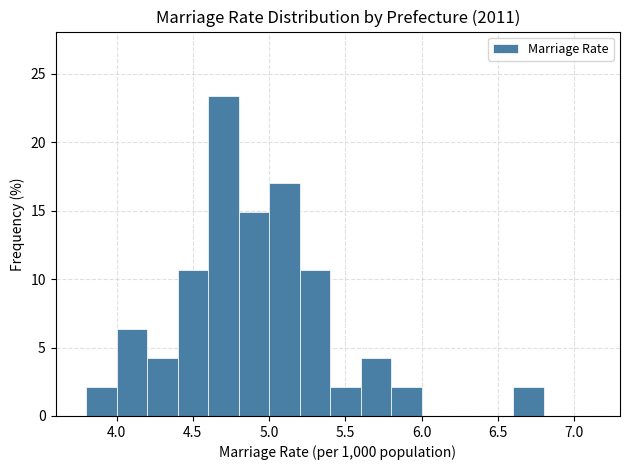

Reading left to right, list every bar in this chart as the range it spans on the x-axis followed by its height. The values are not printed on the chart, so give them approximately, as read against the axis.

3.8 to 4.0: 2.0
4.0 to 4.2: 6.5
4.2 to 4.4: 4.5
4.4 to 4.6: 10.5
4.6 to 4.8: 23.5
4.8 to 5.0: 15.0
5.0 to 5.2: 17.0
5.2 to 5.4: 10.5
5.4 to 5.6: 2.0
5.6 to 5.8: 4.5
5.8 to 6.0: 2.0
6.0 to 6.2: 0
6.2 to 6.4: 0
6.4 to 6.6: 0
6.6 to 6.8: 2.0